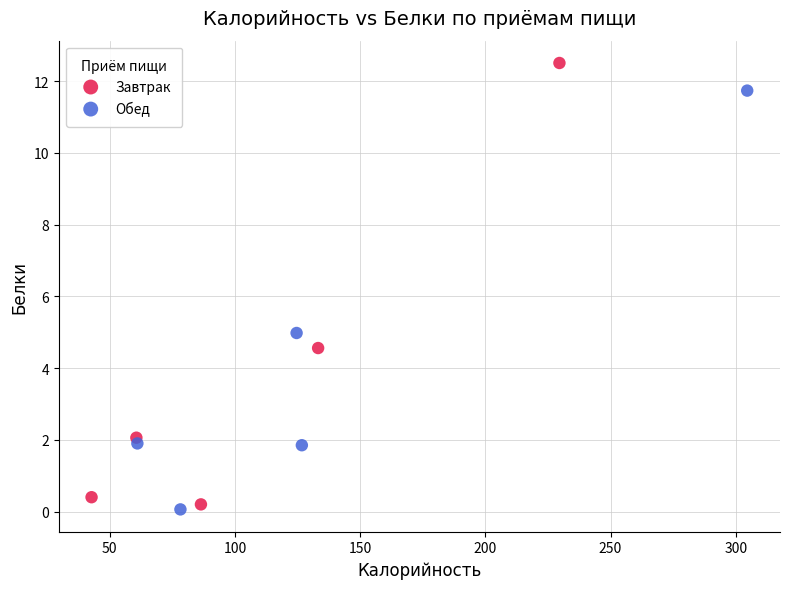

What are all the series names shown in the legend?

Завтрак, Обед